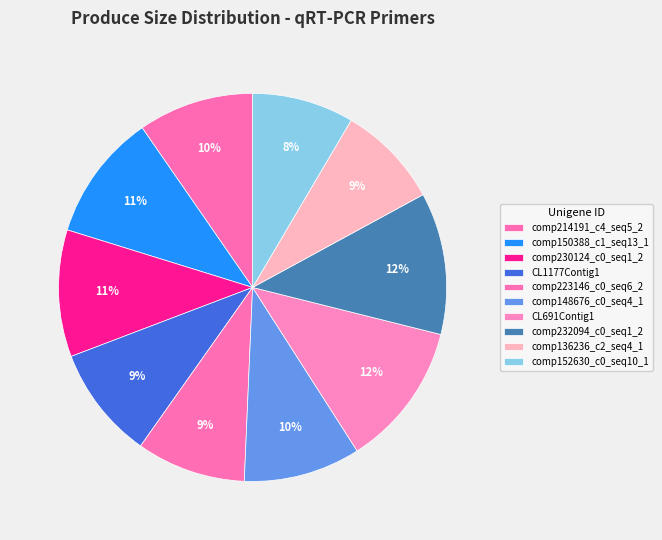

Count the number of slices in the pie.

10